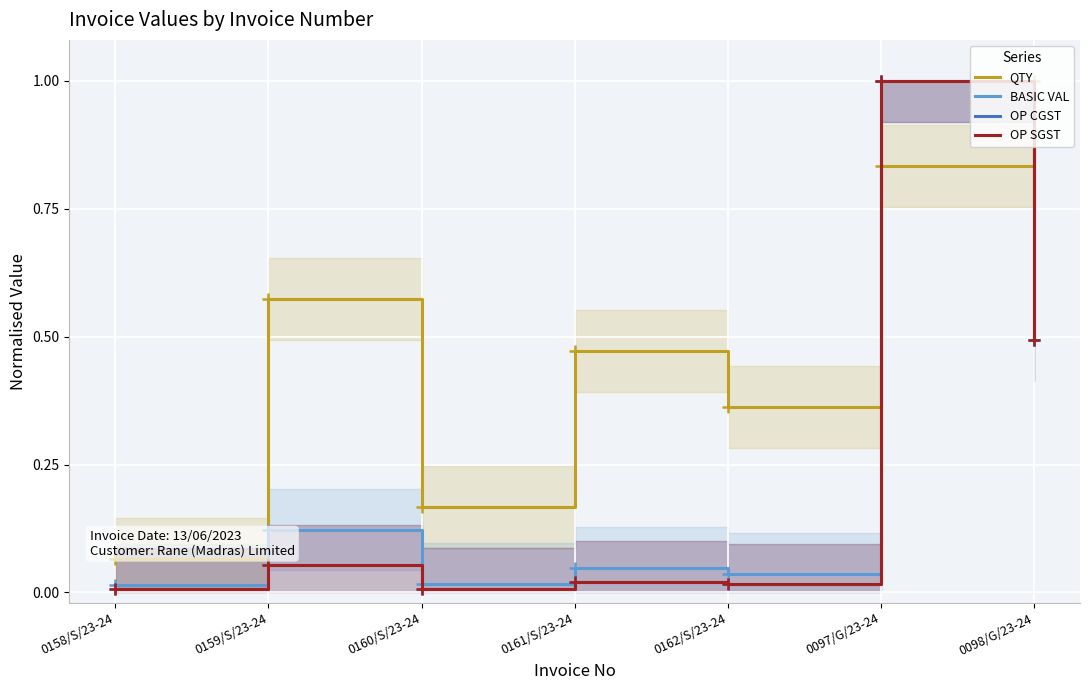

Reading left to right, transcribe all the data shown in this chart.

QTY: 0158/S/23-24=0.1	0159/S/23-24=0.6	0160/S/23-24=0.2	0161/S/23-24=0.5	0162/S/23-24=0.4	0097/G/23-24=0.8	0098/G/23-24=1.0
BASIC VAL: 0158/S/23-24=0.0	0159/S/23-24=0.1	0160/S/23-24=0.0	0161/S/23-24=0.0	0162/S/23-24=0.0	0097/G/23-24=1.0	0098/G/23-24=0.5
OP CGST: 0158/S/23-24=0.0	0159/S/23-24=0.1	0160/S/23-24=0.0	0161/S/23-24=0.0	0162/S/23-24=0.0	0097/G/23-24=1.0	0098/G/23-24=0.5
OP SGST: 0158/S/23-24=0.0	0159/S/23-24=0.1	0160/S/23-24=0.0	0161/S/23-24=0.0	0162/S/23-24=0.0	0097/G/23-24=1.0	0098/G/23-24=0.5